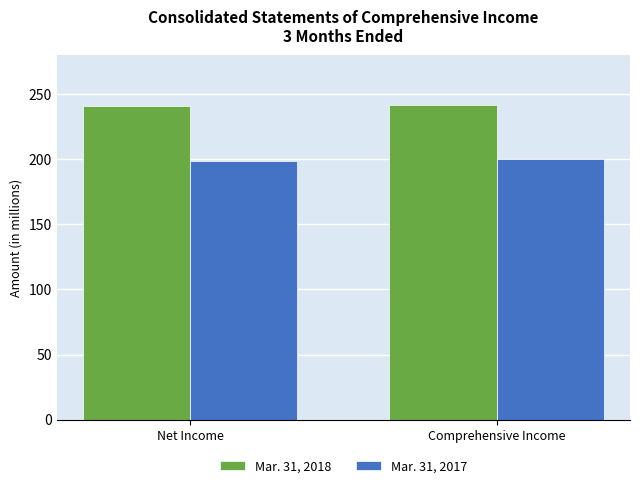

List the series in order of their peak value, highest first.

Mar. 31, 2018, Mar. 31, 2017